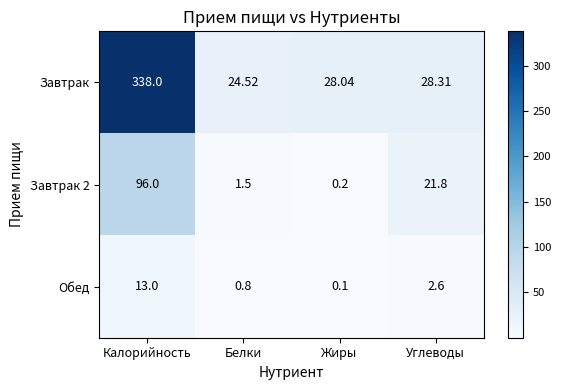

Which series has the largest range (max minus min)?

Завтрак